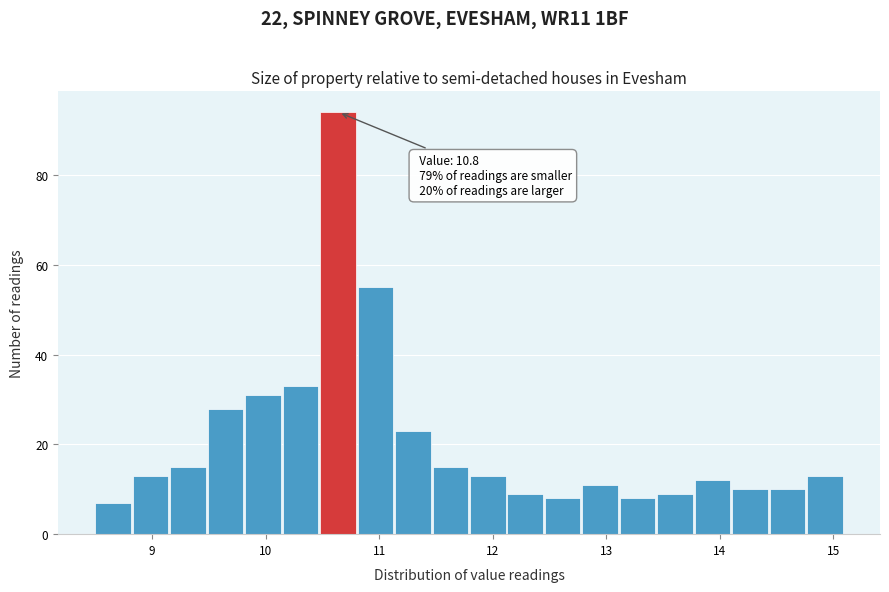

Around what value on the x-axis is the tallest bar? Give the approximate position of its centre, as read against the axis.

10.6